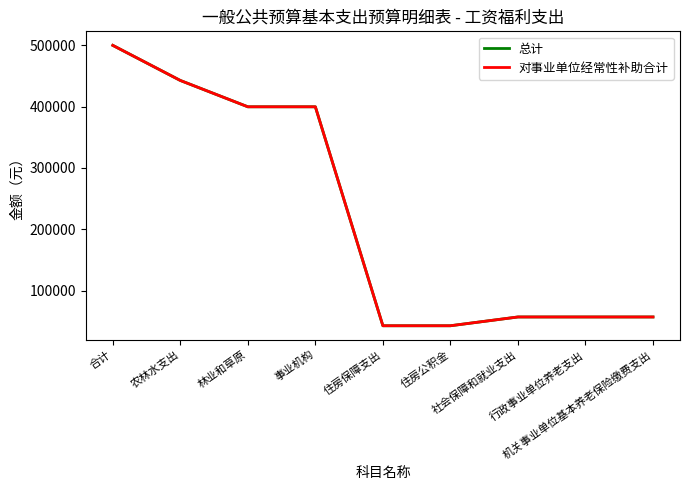

What is the sum of the 总计 values at 住房保障支出 and 行政事业单位养老支出?

100107.8